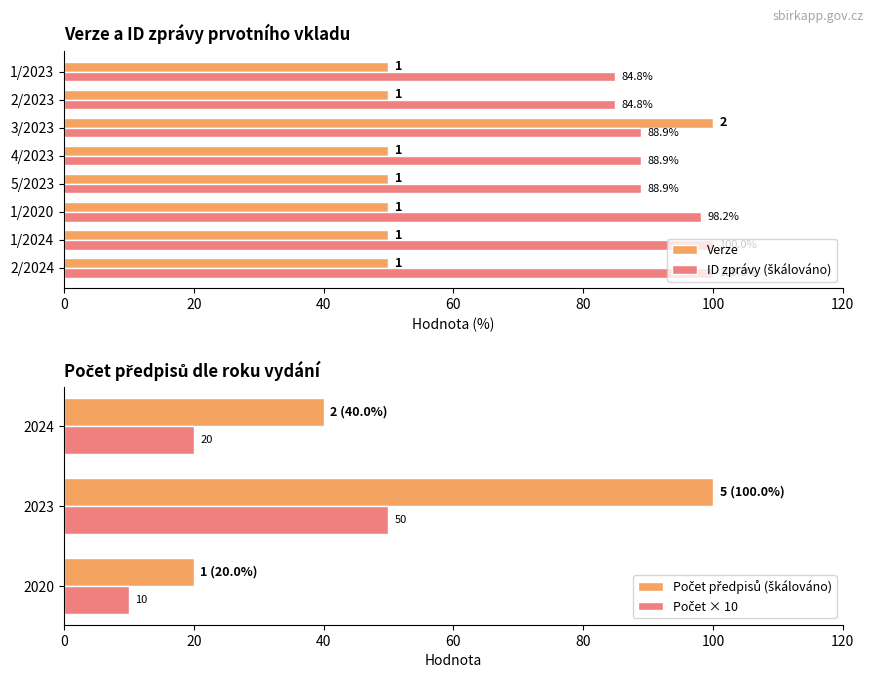

What is the greatest value displayed?

100